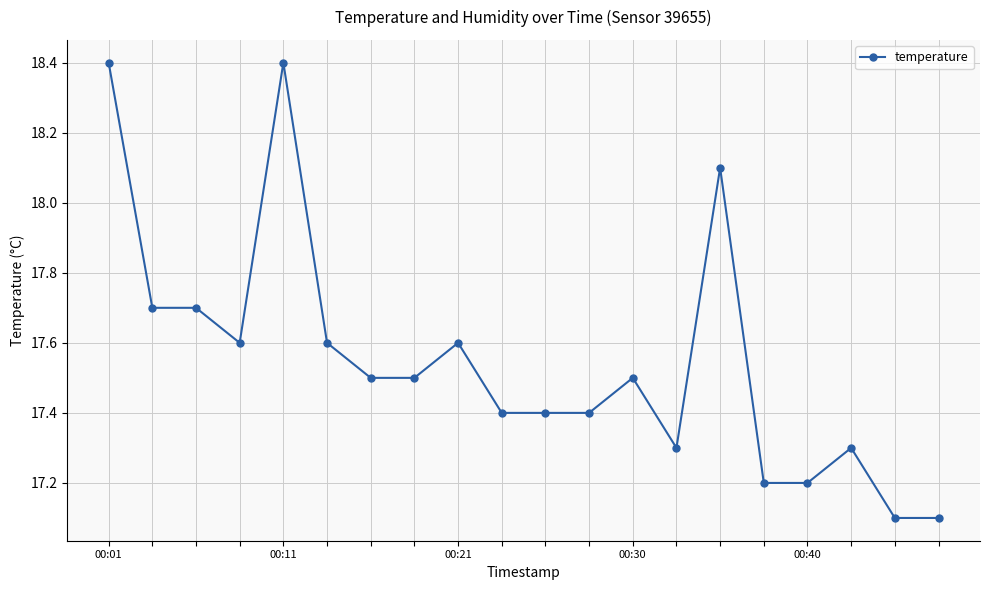

Reading right to left, what are all the values shown in this chart?

17.1	17.1	17.3	17.2	17.2	18.1	17.3	17.5	17.4	17.4	17.4	17.6	17.5	17.5	17.6	18.4	17.6	17.7	17.7	18.4